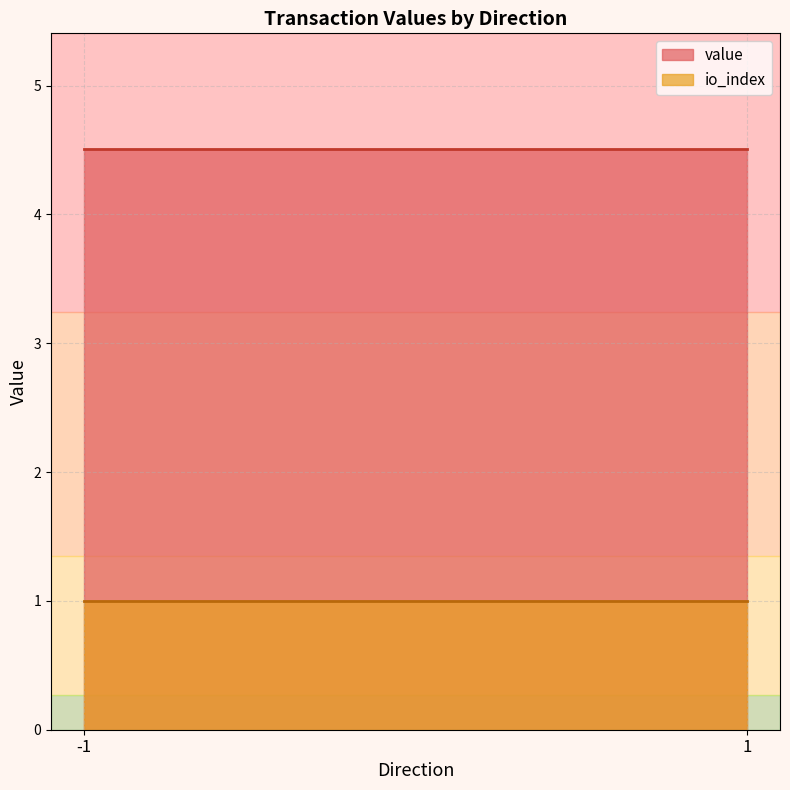

Does the chart have visible grid lines?

Yes